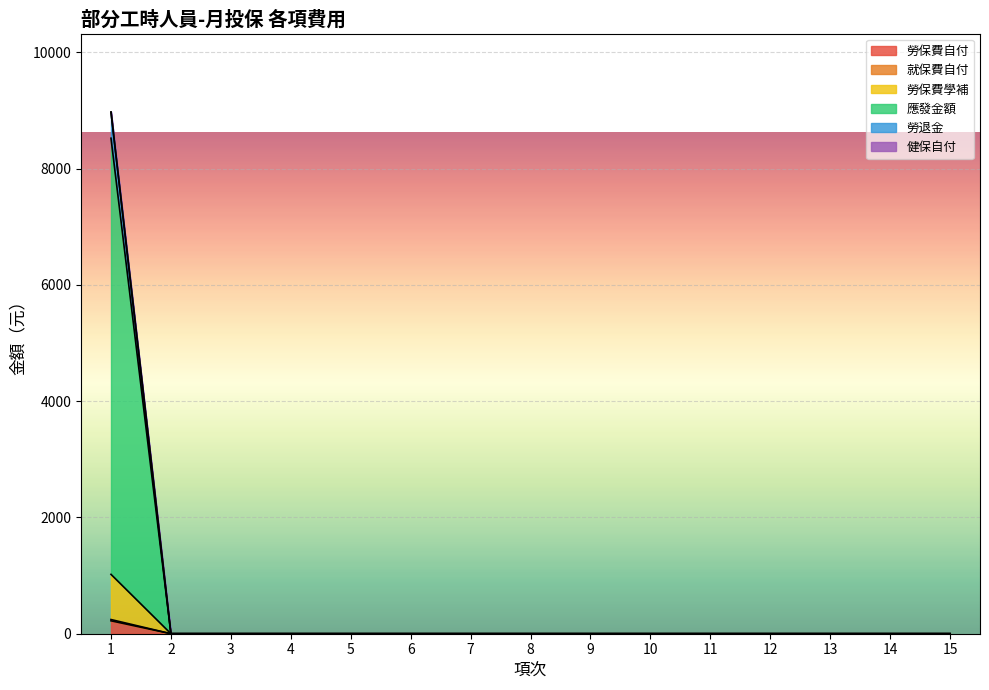

True or false: 勞保費學補 has more than 1 points higher than both neighbors.

False